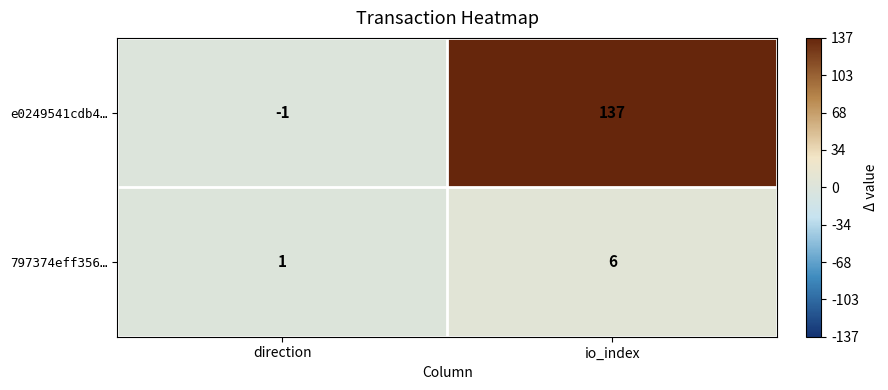

Which series has the largest range (max minus min)?

e0249541cdb4…